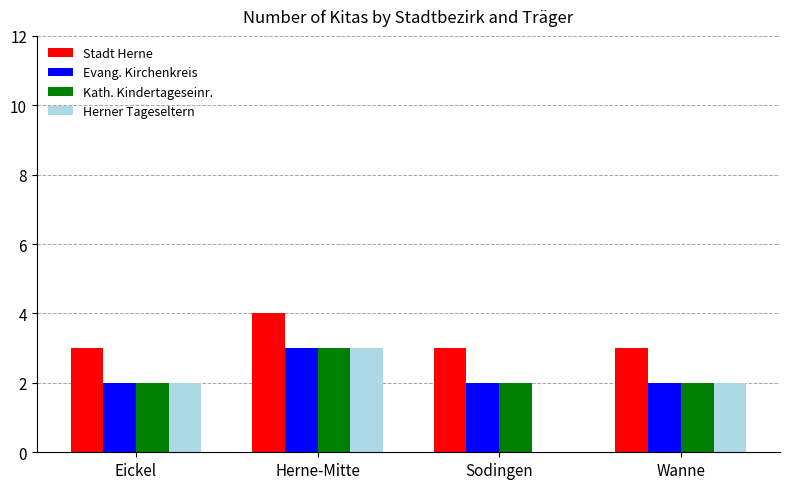

At which category is the sum across all series the highest?

Herne-Mitte